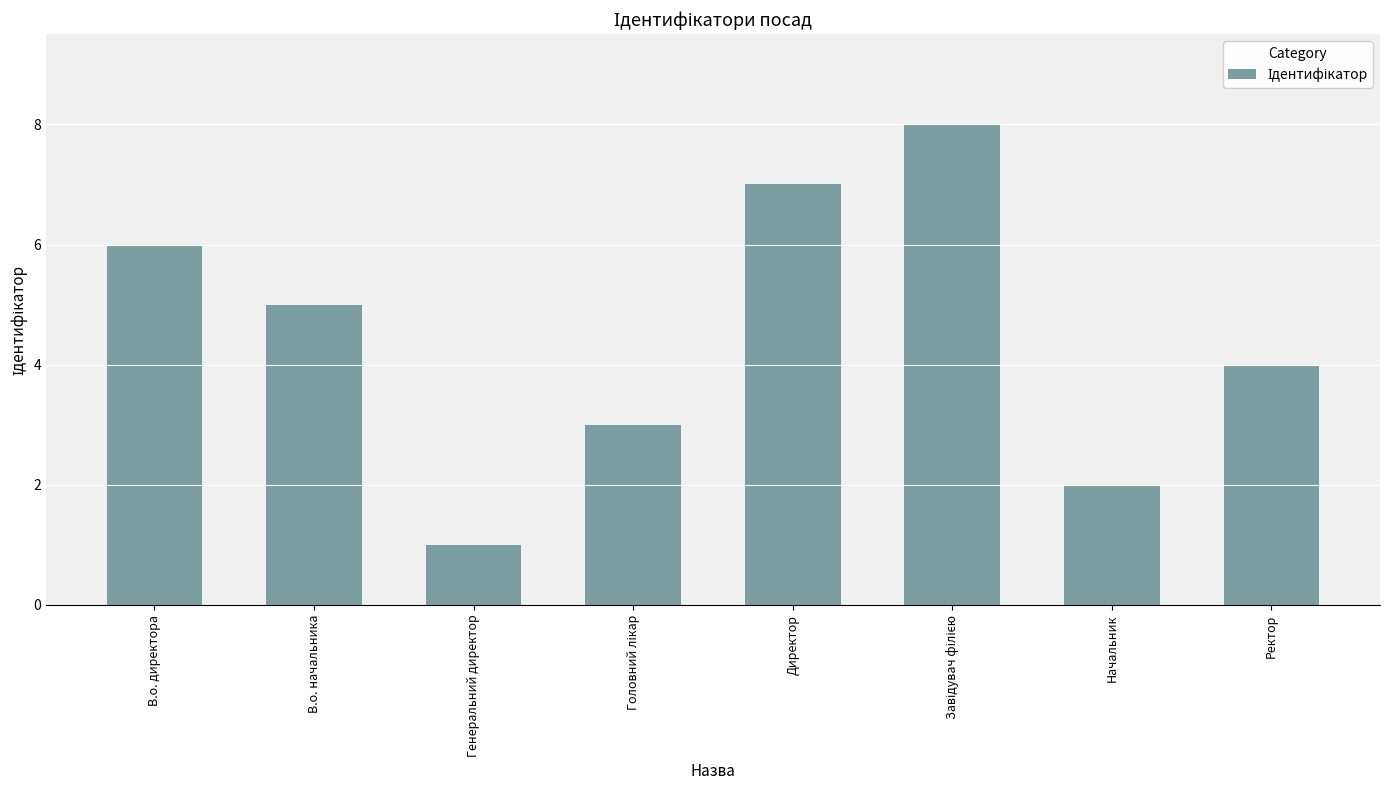

Where is the data nearest to the value 4?

Ректор